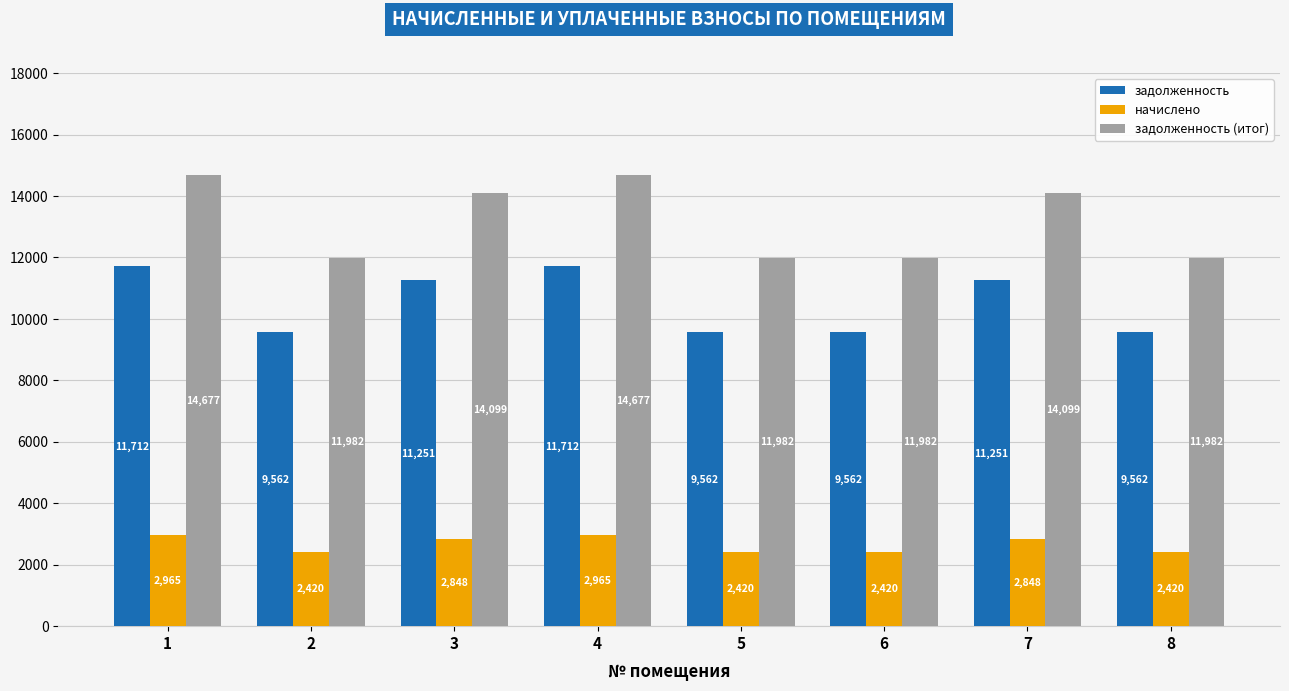

How many groups of bars are there?

8